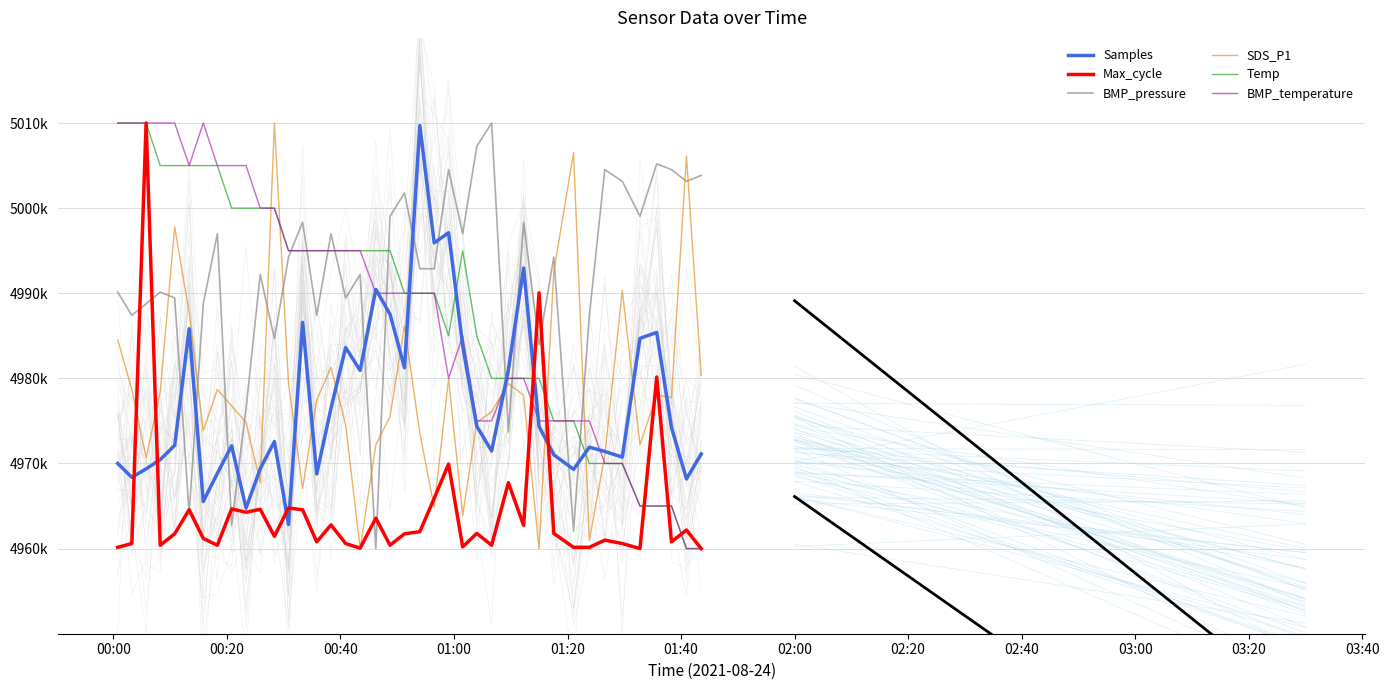

Does the chart display data point markers on the line(s)?

No